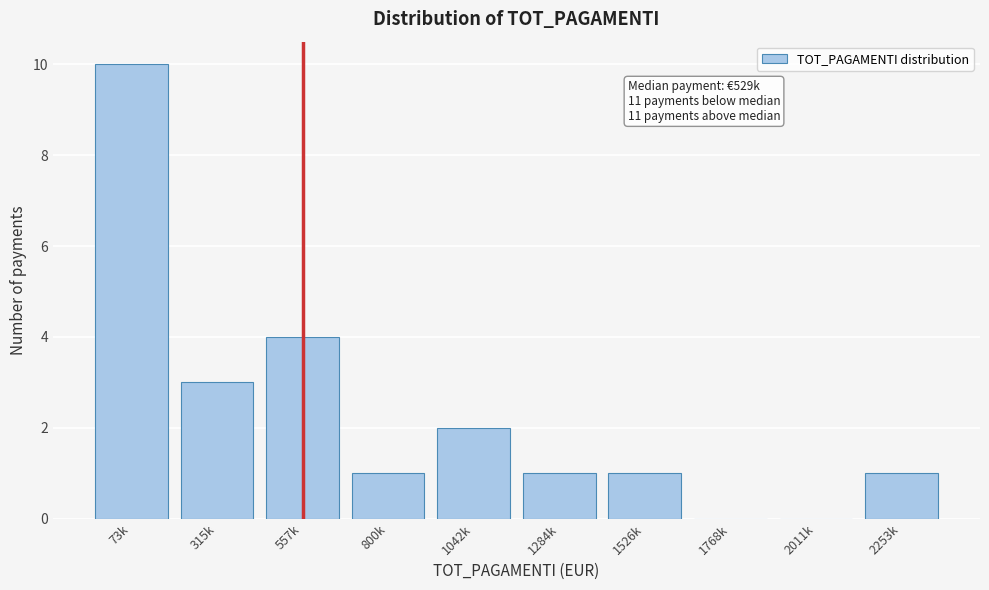

Reading left to right, transcribe all the data shown in this chart.

73k=10	315k=3	557k=4	800k=1	1042k=2	1284k=1	1526k=1	1768k=0	2011k=0	2253k=1